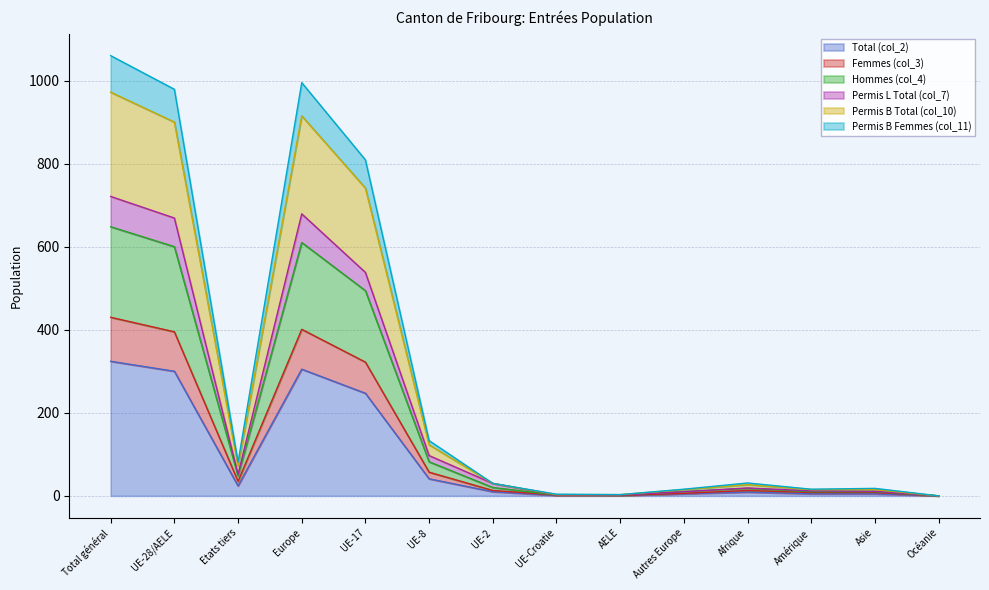

How many lines are shown in the chart?

6